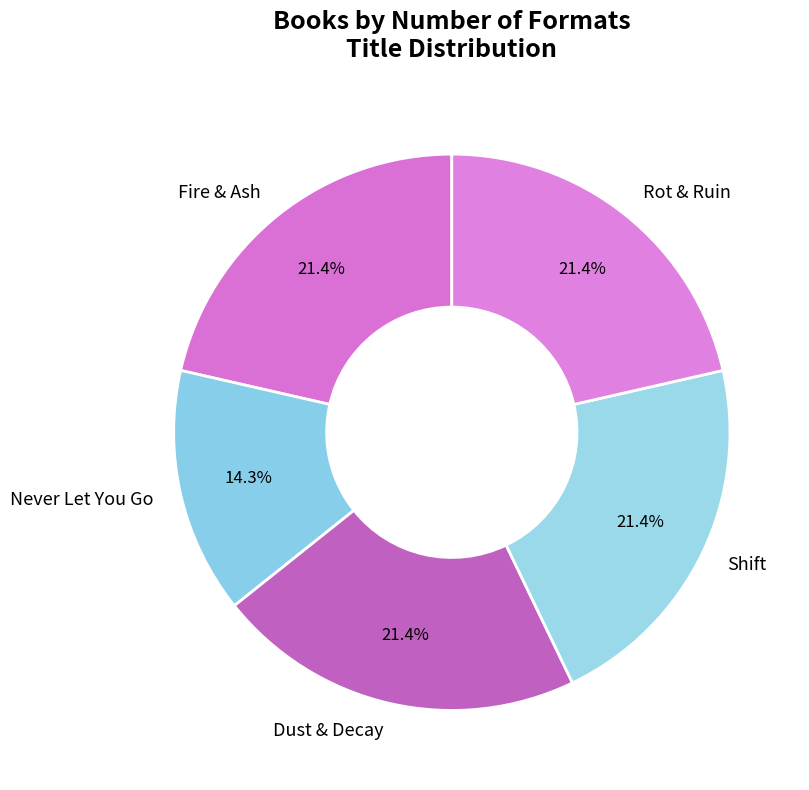

How many slices are in this pie chart?

5